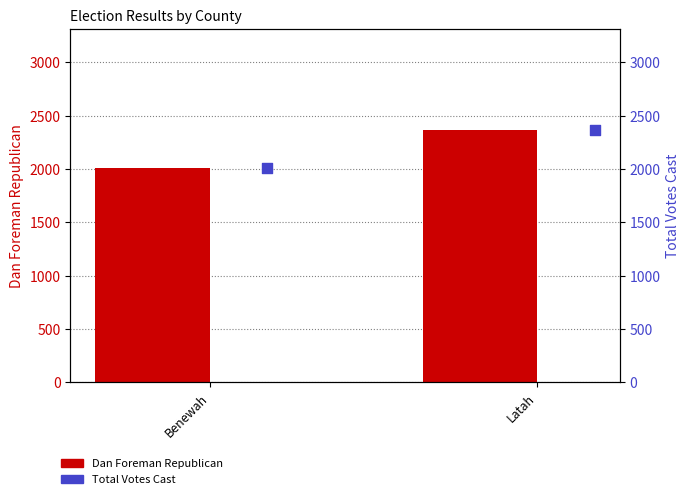

What is the total value across all series at Benewah?

4016